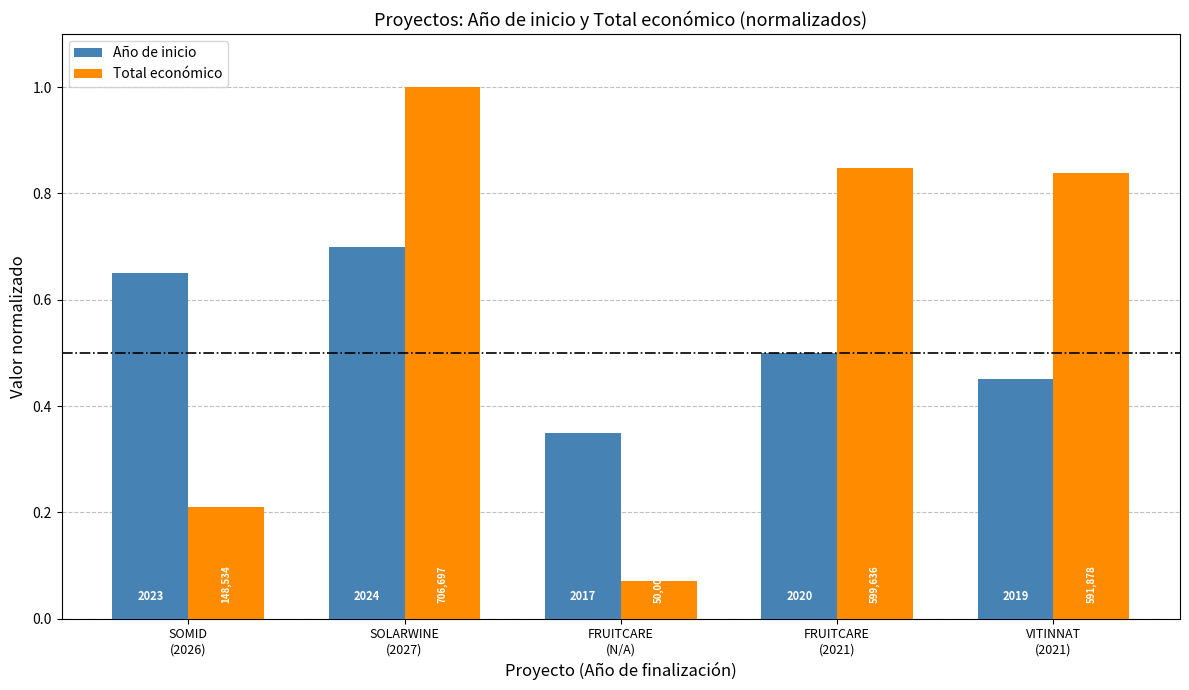

What is the minimum value shown in the chart?

0.1